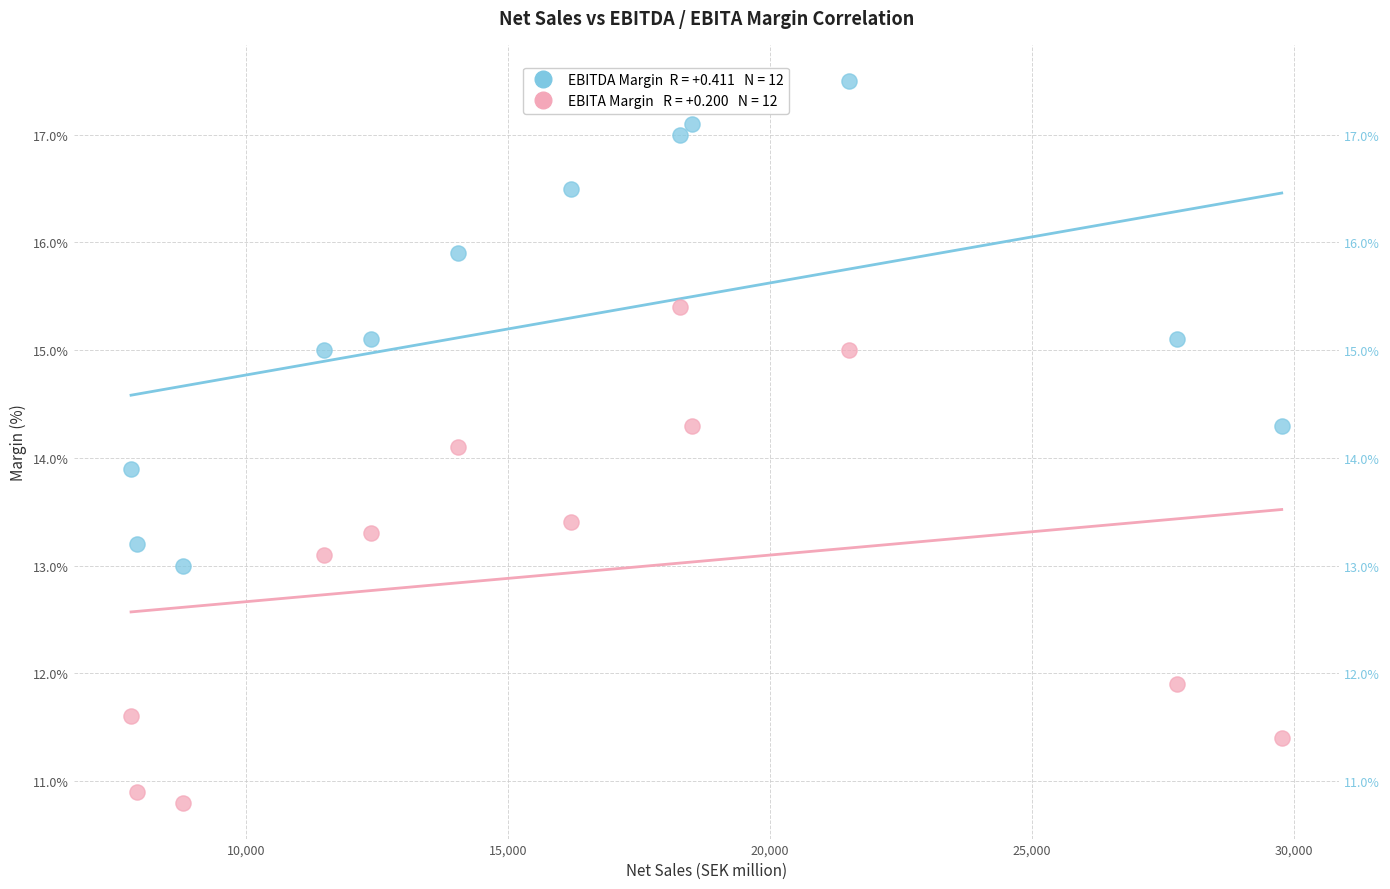

Across all data points, what is the range of X values (max minus min)?

21956.0